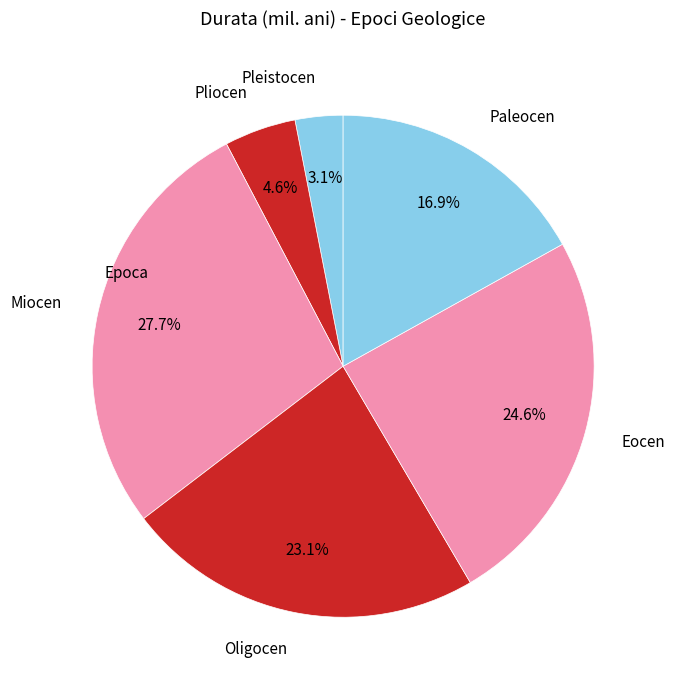

Count the number of slices in the pie.

6